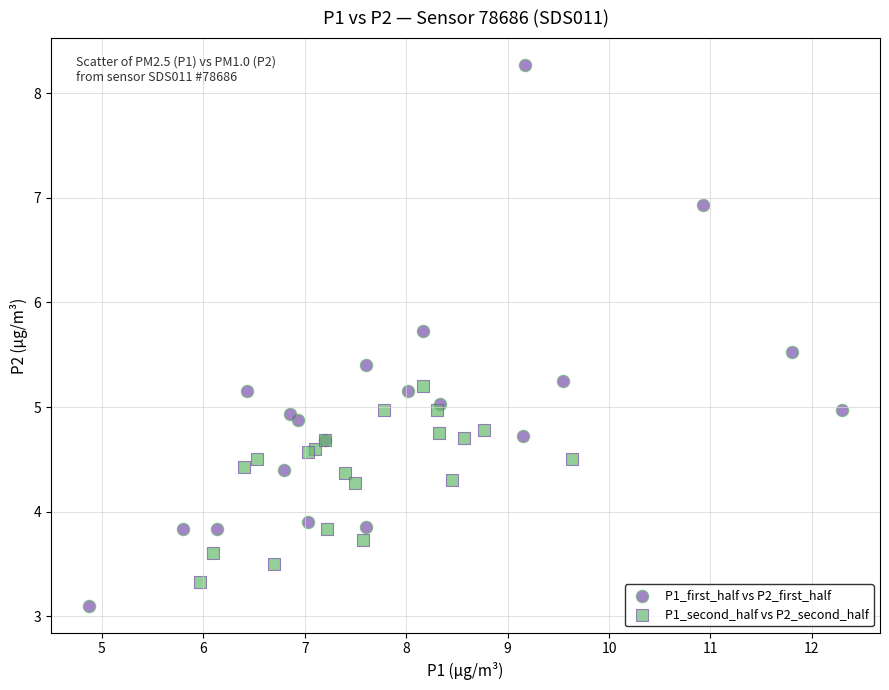

Which series has the widest spread of Y values?

P1_first_half vs P2_first_half